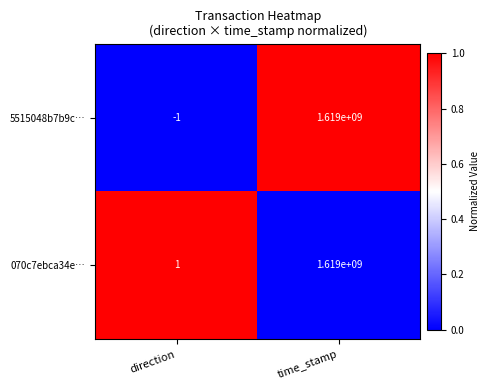

What is the greatest value displayed?

1619000000